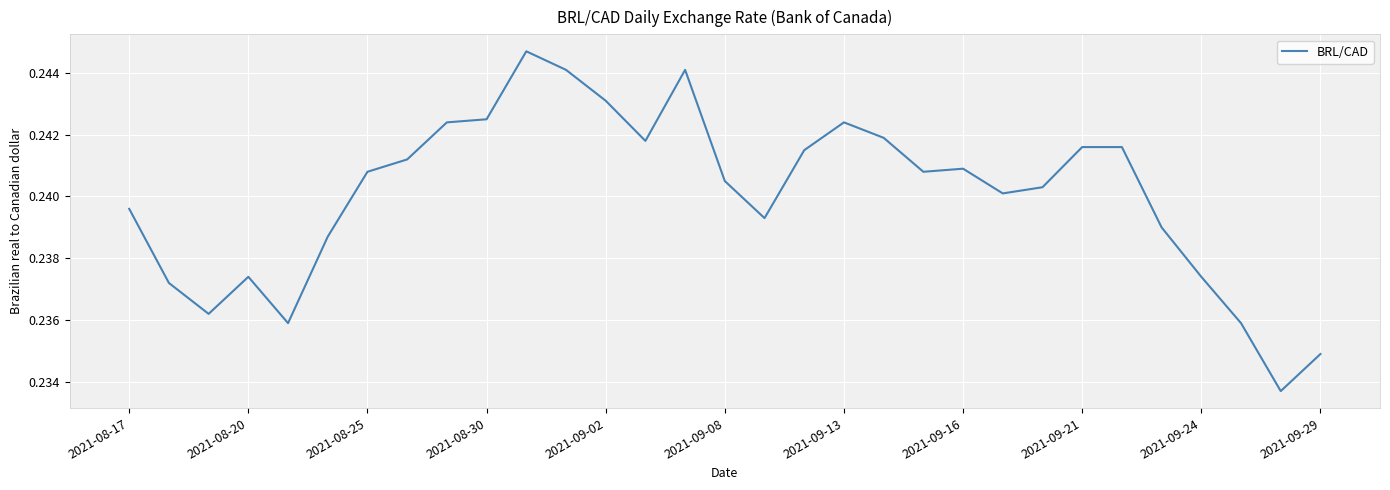

Is it true that the value at 2021-08-20 is 0.4?

False